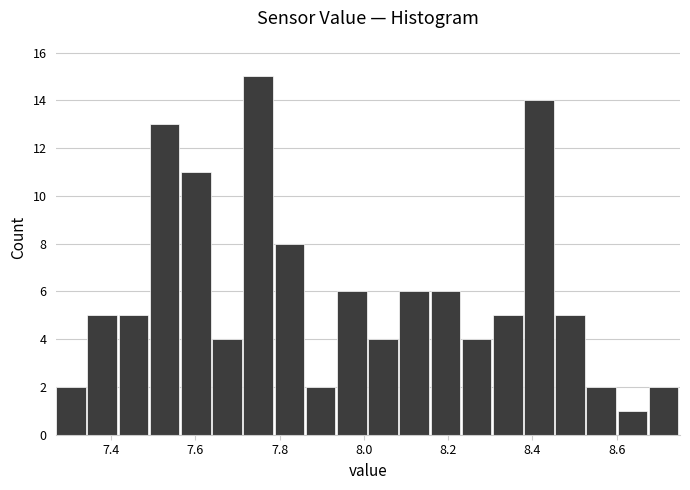

Around what value on the x-axis is the tallest bar? Give the approximate position of its centre, as read against the axis.

7.74